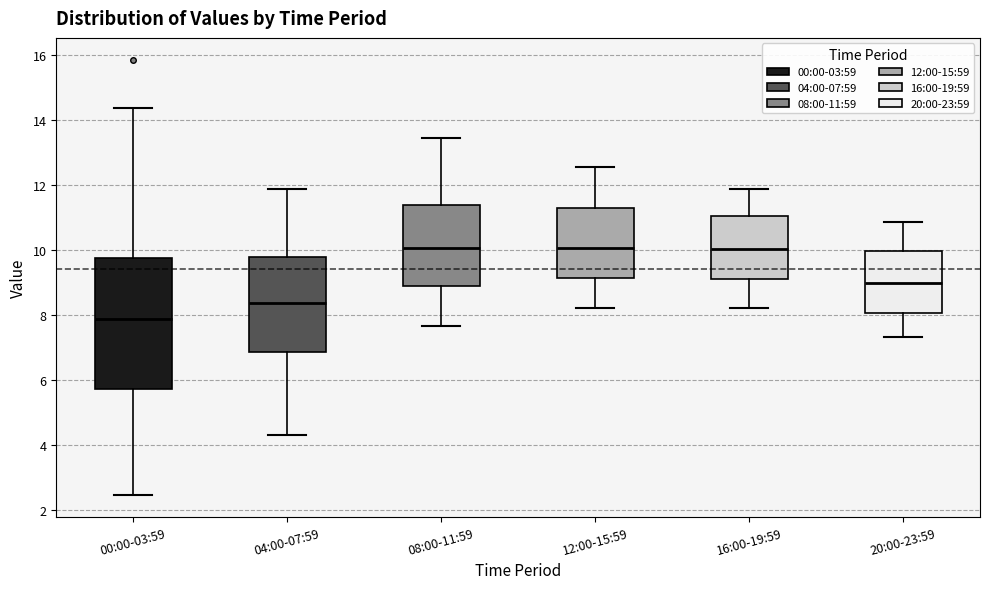

Where is the lower edge of the box for 08:00-11:59 on the y-axis? The values are not printed on the chart, so give them approximately, as read against the axis.

8.8